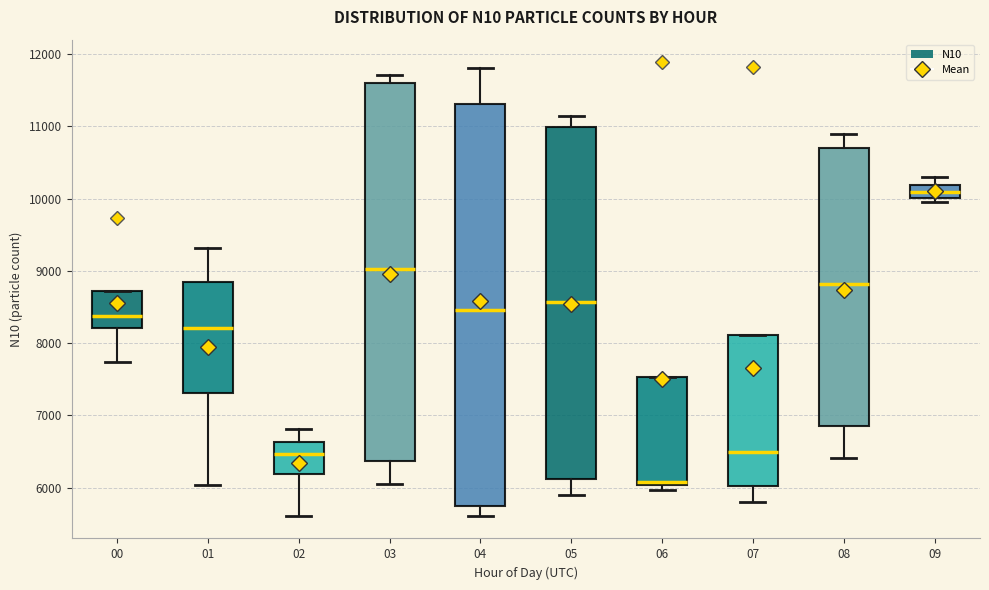

Reading left to right, transcribe this box plot: for each box, give where its median line is, the range the box spans, and where its two whiskers end, as read against the y-axis. The values are not printed on the chart, so give them approximately, as read against the axis.

00: median 8400, box 8200 to 8700, whiskers 7700 to 8700
01: median 8200, box 7300 to 8800, whiskers 6000 to 9300
02: median 6500, box 6200 to 6600, whiskers 5600 to 6800
03: median 9000, box 6400 to 11600, whiskers 6100 to 11700
04: median 8500, box 5700 to 11300, whiskers 5600 to 11800
05: median 8600, box 6100 to 11000, whiskers 5900 to 11100
06: median 6100, box 6000 to 7500, whiskers 6000 (just below the box's lower edge) to 7500
07: median 6500, box 6000 to 8100, whiskers 5800 to 8100
08: median 8800, box 6900 to 10700, whiskers 6400 to 10900
09: median 10100, box 10000 to 10200, whiskers 10000 (just below the box's lower edge) to 10300